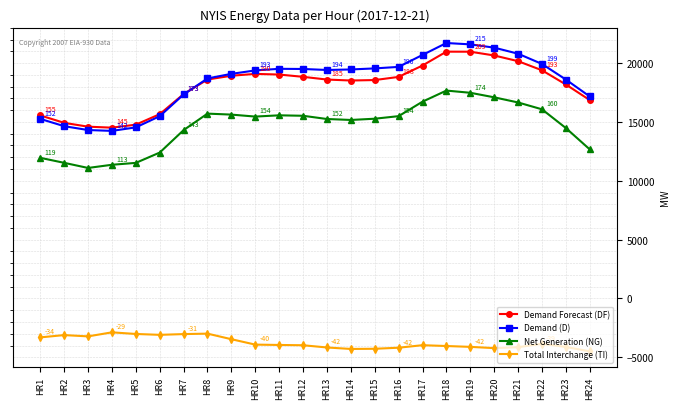

What is the lowest value of the Net Generation (NG) series?

11088